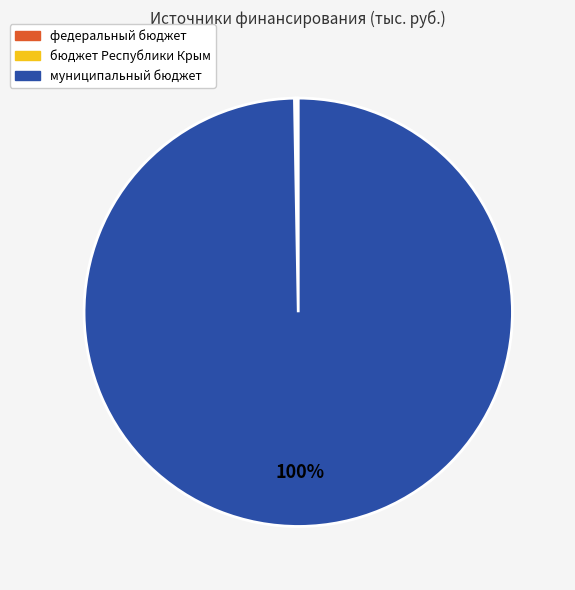

To the nearest percent, what is the average slice percentage?

33%